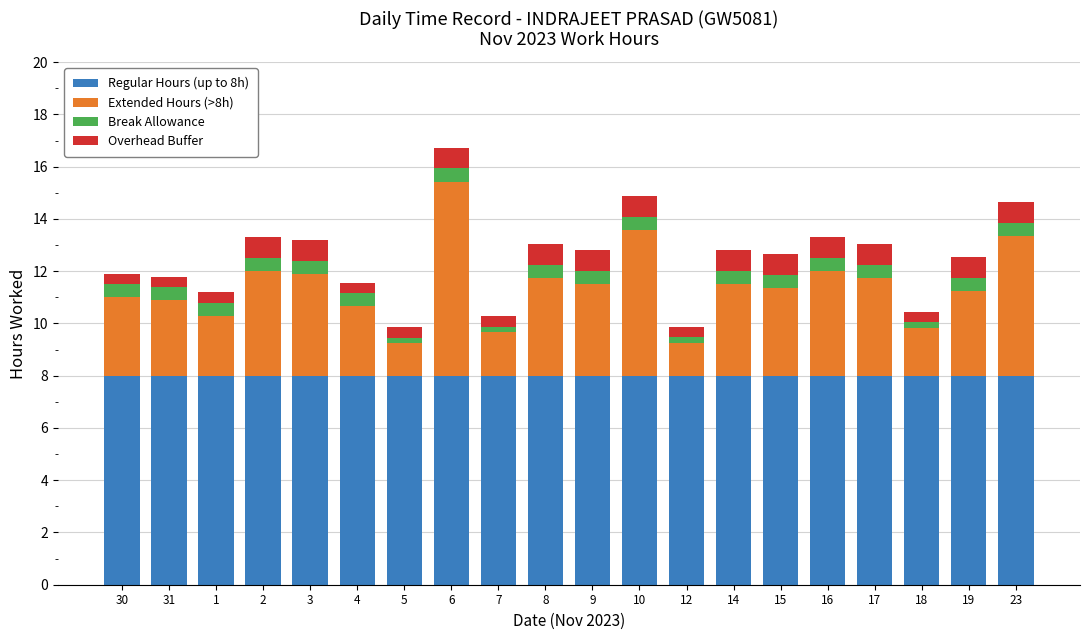

What is the maximum value for Regular Hours (up to 8h)?

8.0